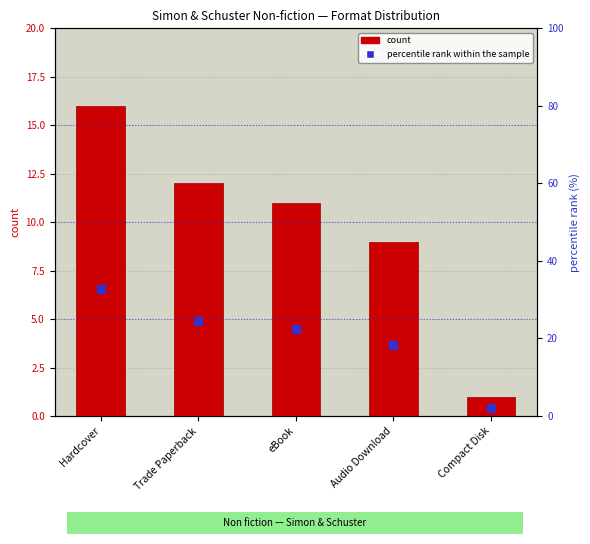

Which series has the widest spread of Y values?

percentile rank within the sample